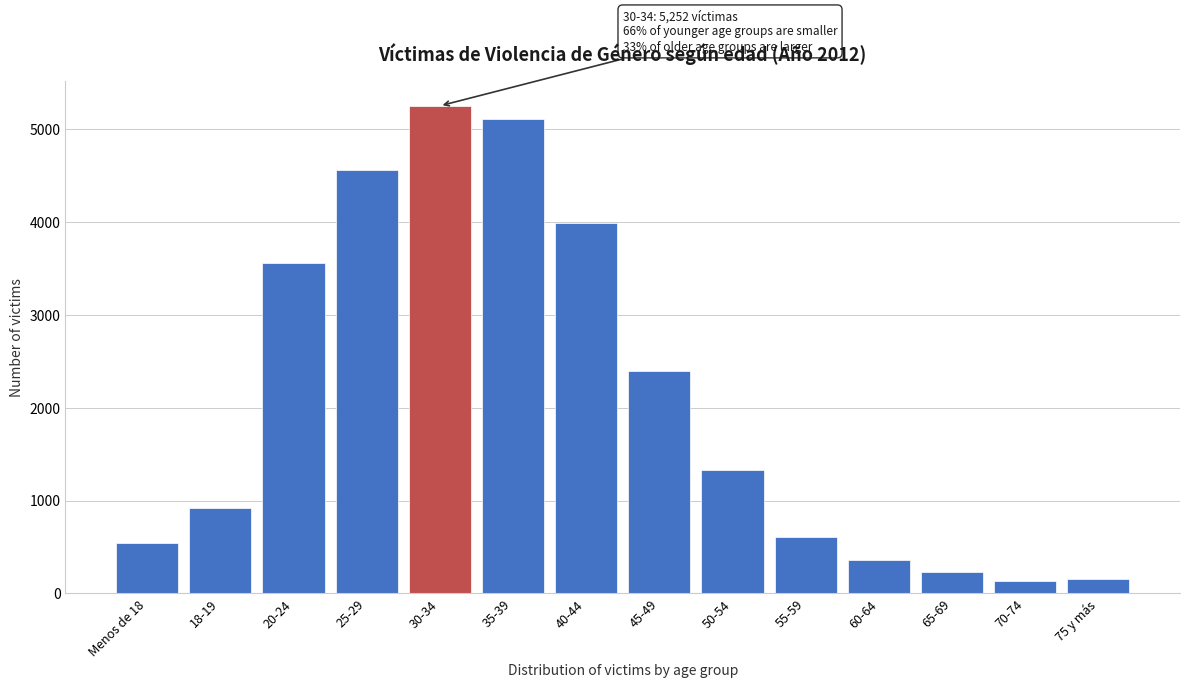

What is the value of the 11th bar from the left?

364